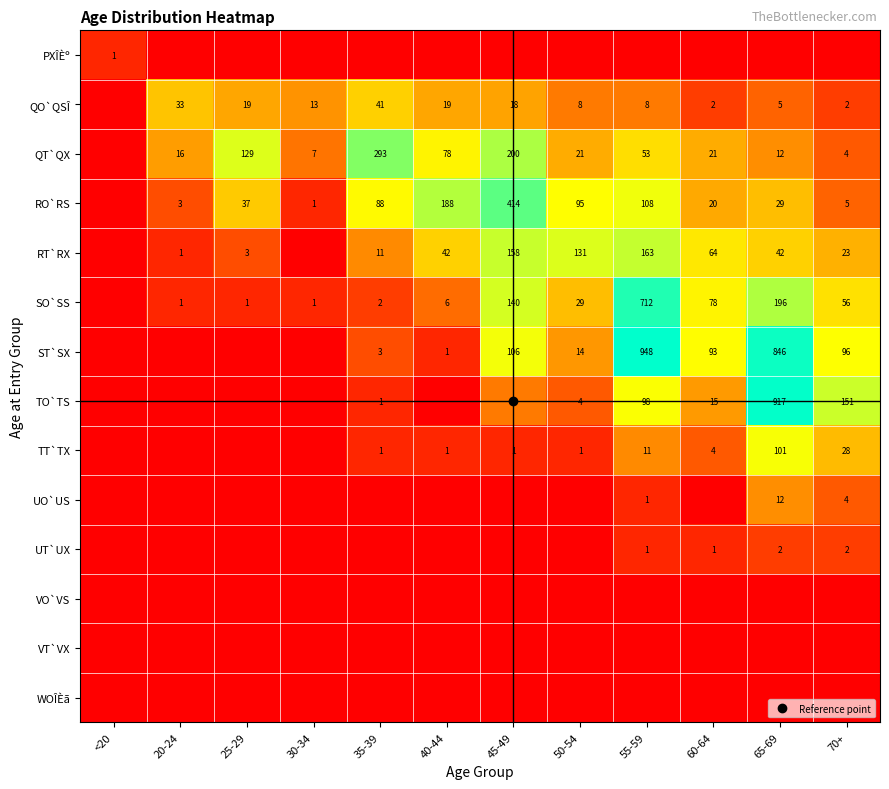

The ST`SX series shows 0.0 at 25-29. True or false?

True